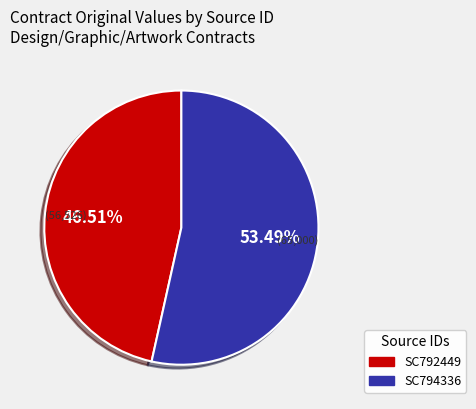

To the nearest percent, what is the difference between the SC792449 and SC794336 slice percentages?

7%